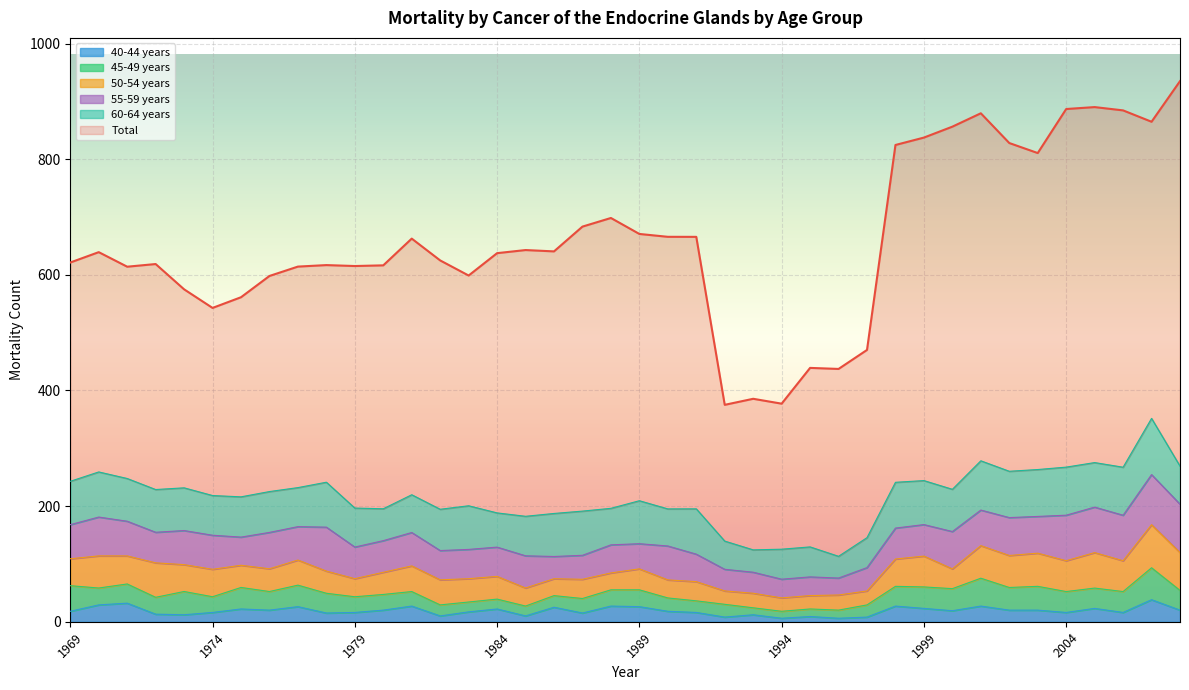

Which series has the largest total across all categories?

Total